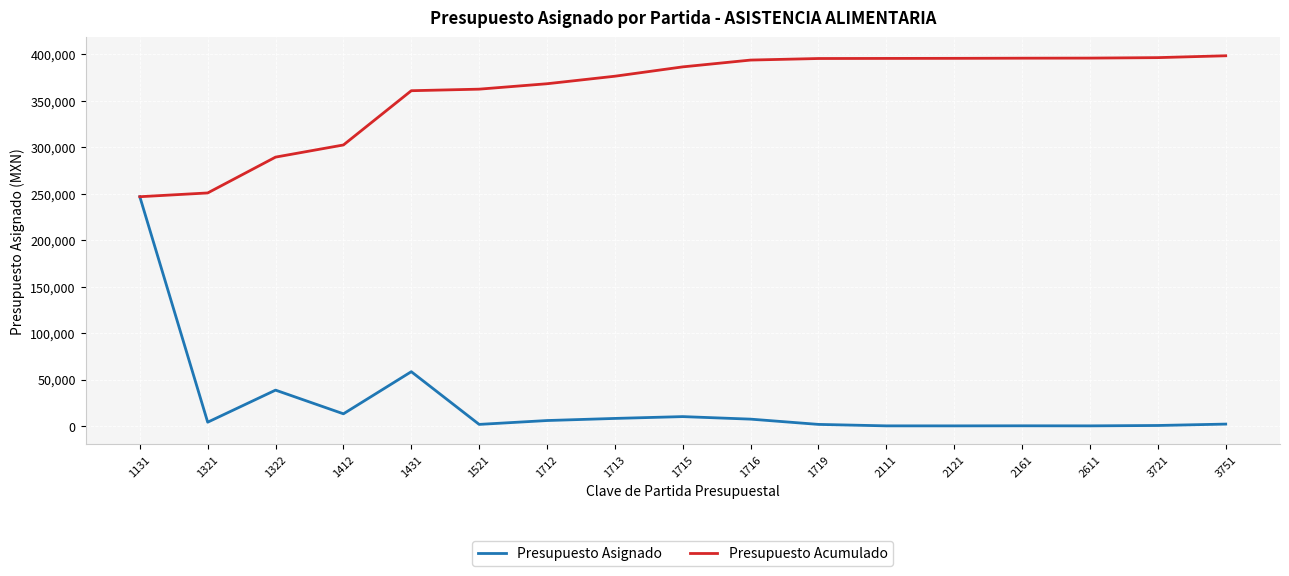

Which series has the largest range (max minus min)?

Presupuesto Asignado